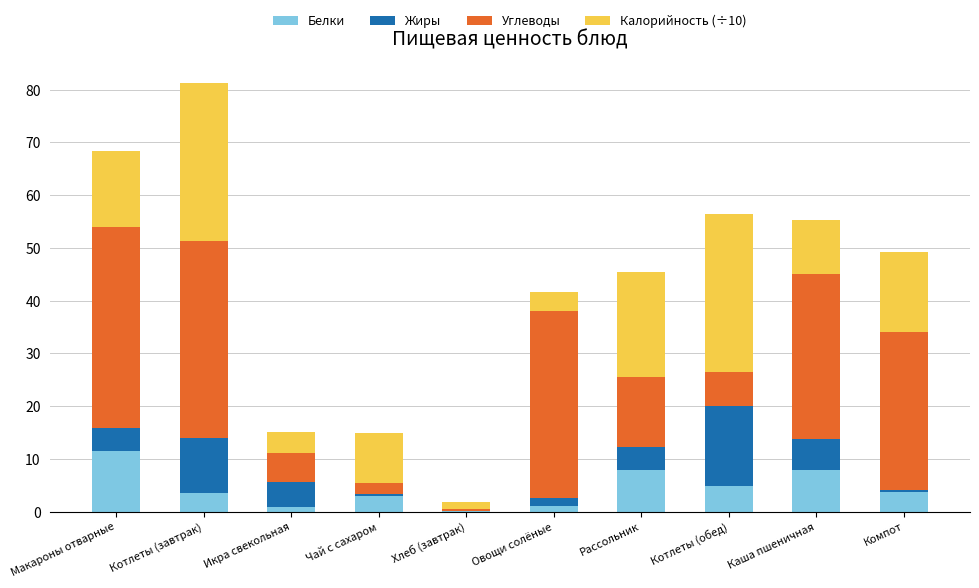

At which category is the sum across all series the highest?

Котлеты (завтрак)